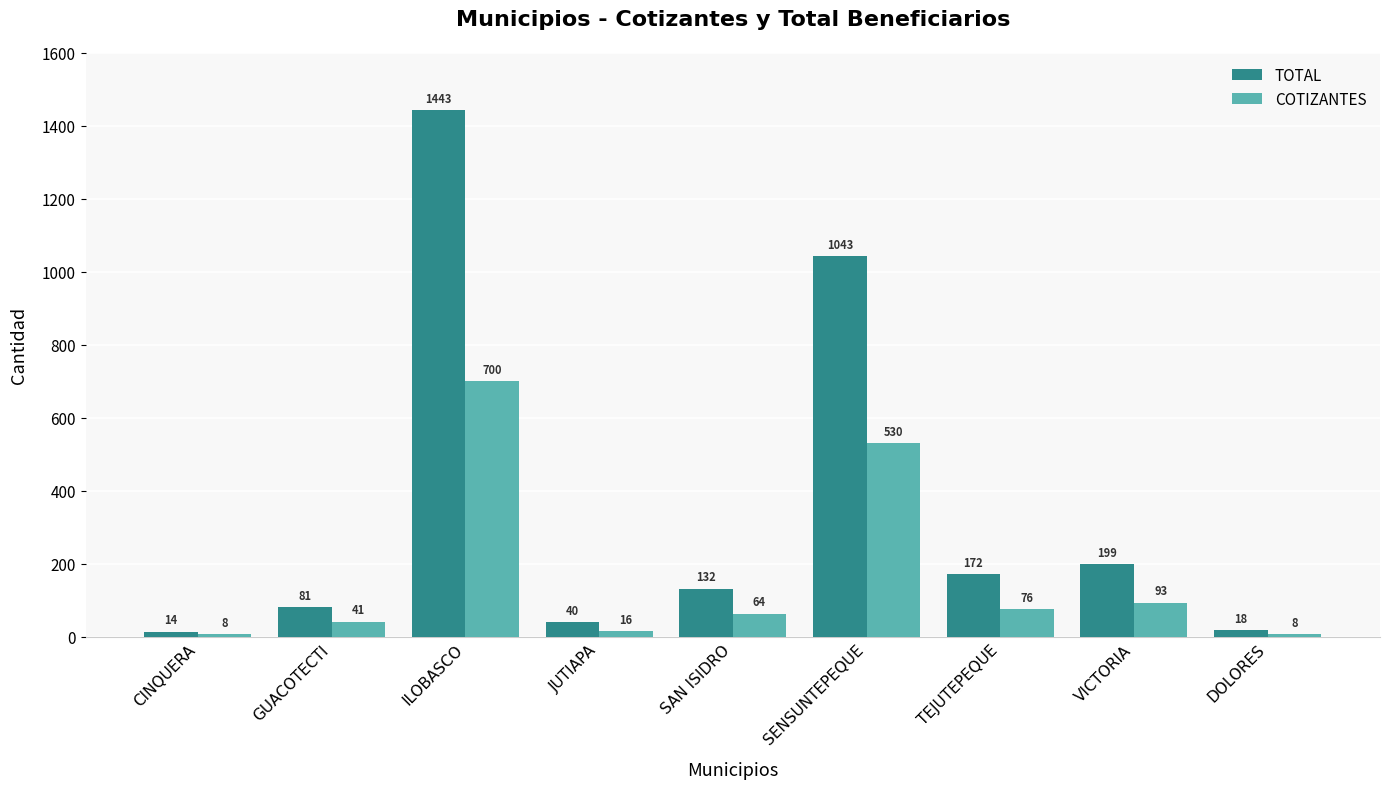

What is the label of the 4th bar from the left?

JUTIAPA